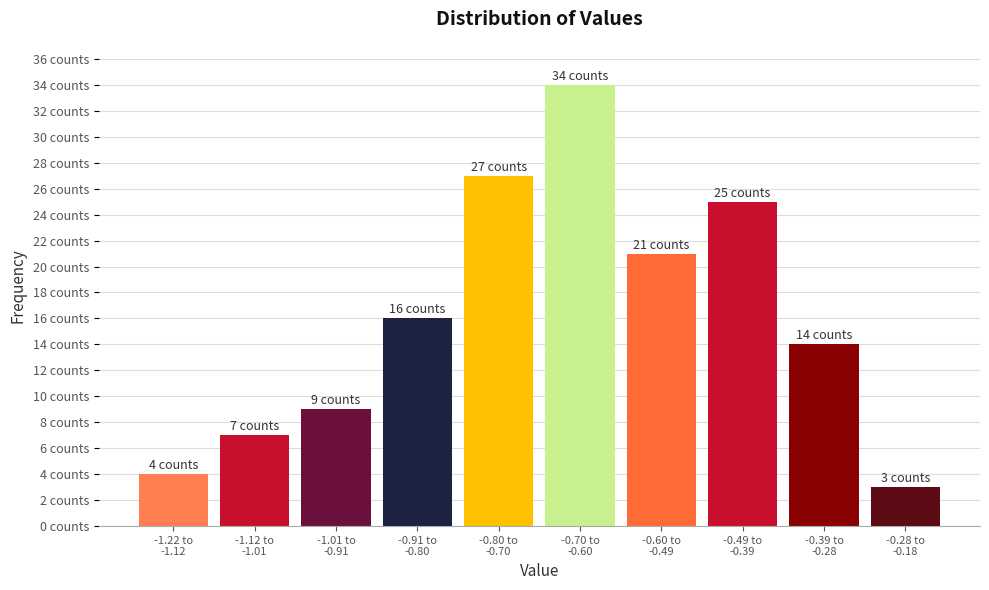

Are the bars horizontal?

No